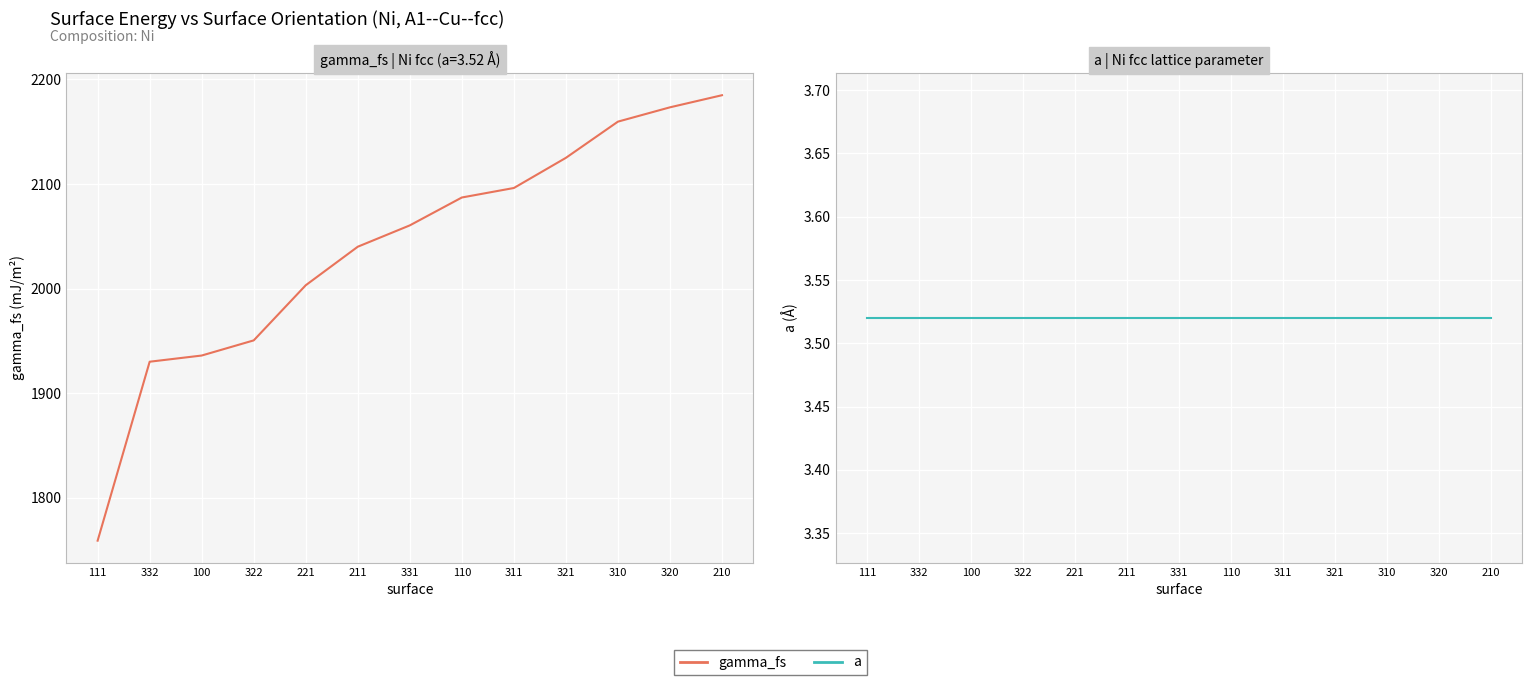

At which category is the sum across all series the highest?

210